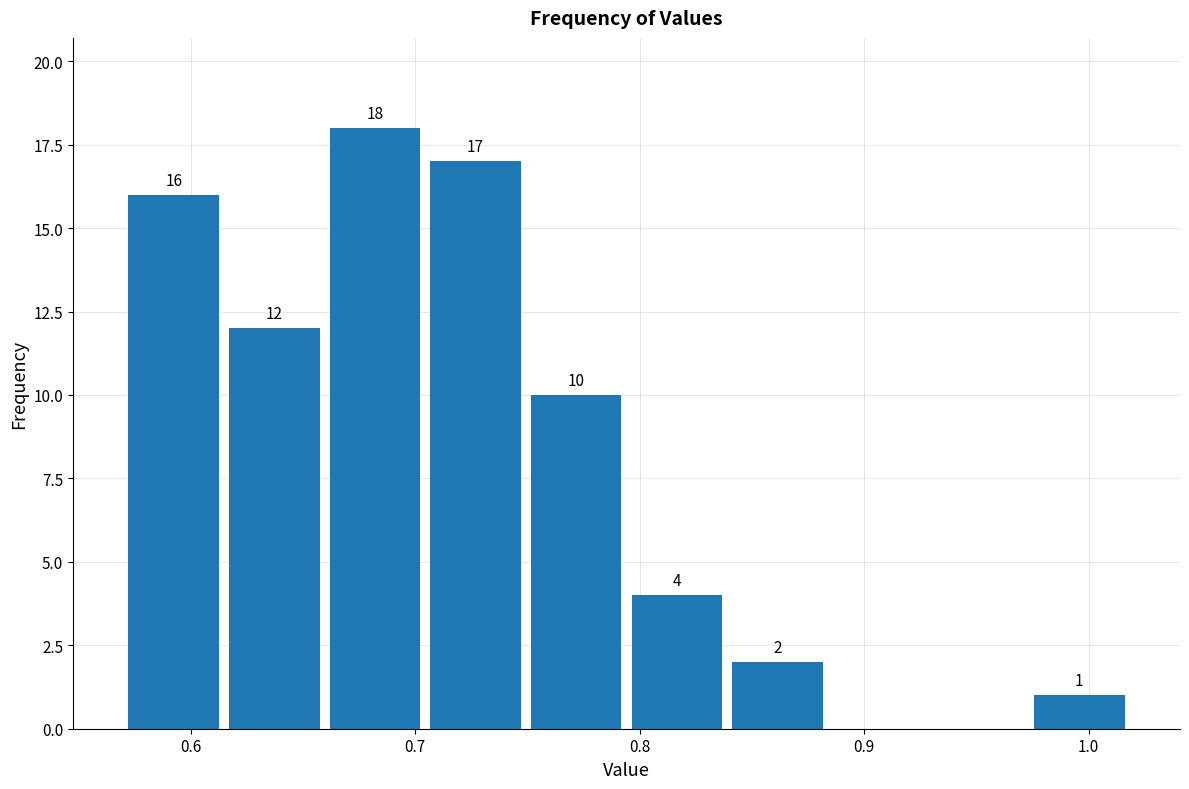

Over which range of the x-axis is the bar tallest?

0.66 to 0.70